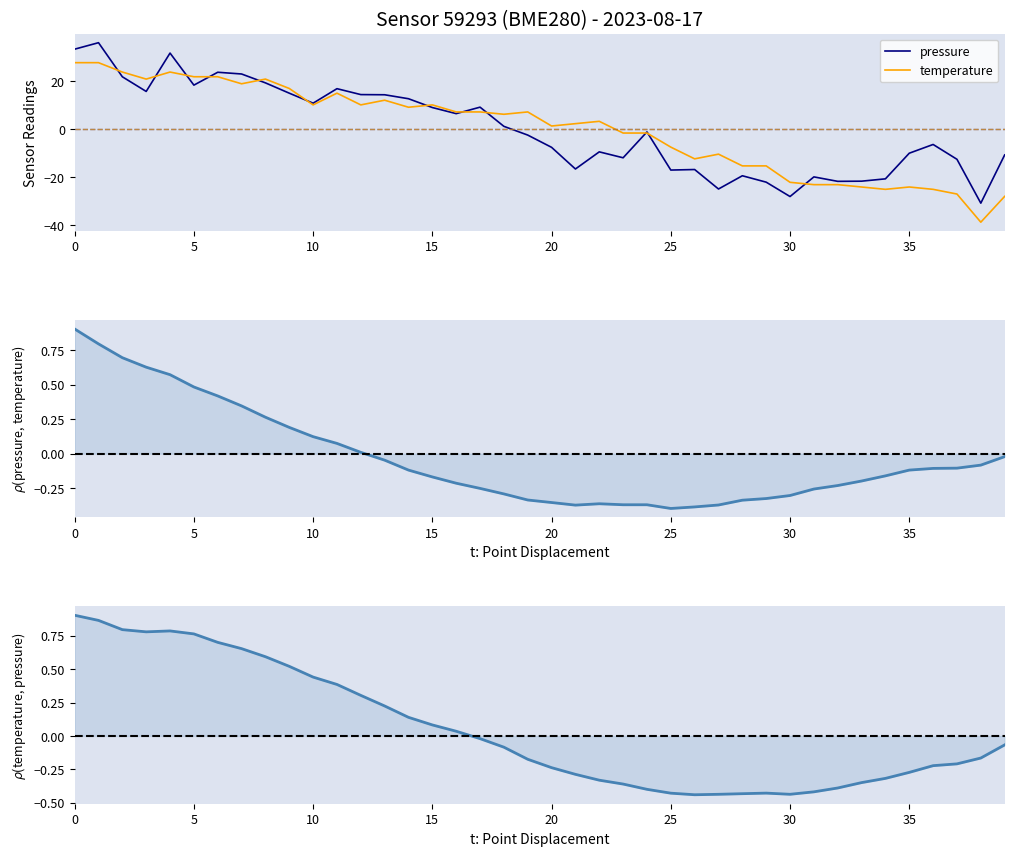

Count the number of categories in the chart.

40